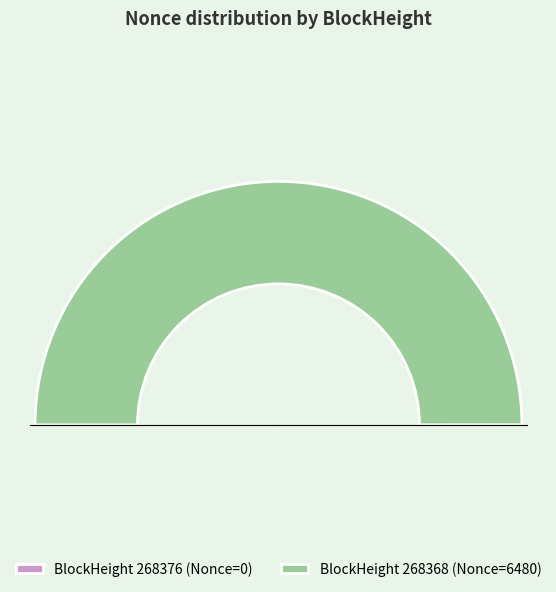

The 268368 slice represents 91% of the pie. True or false?

False